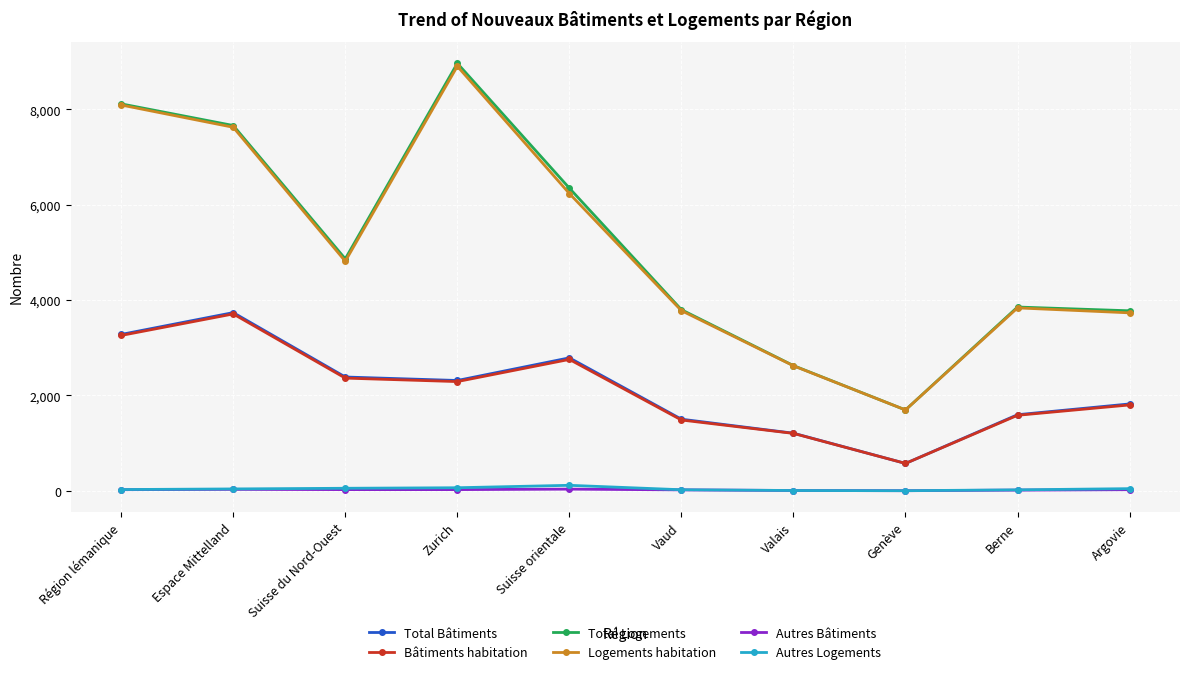

Count the number of categories in the chart.

10